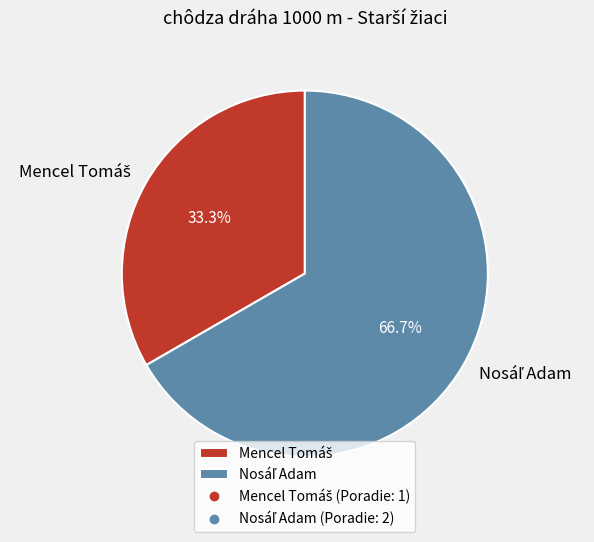

Count the number of slices in the pie.

2